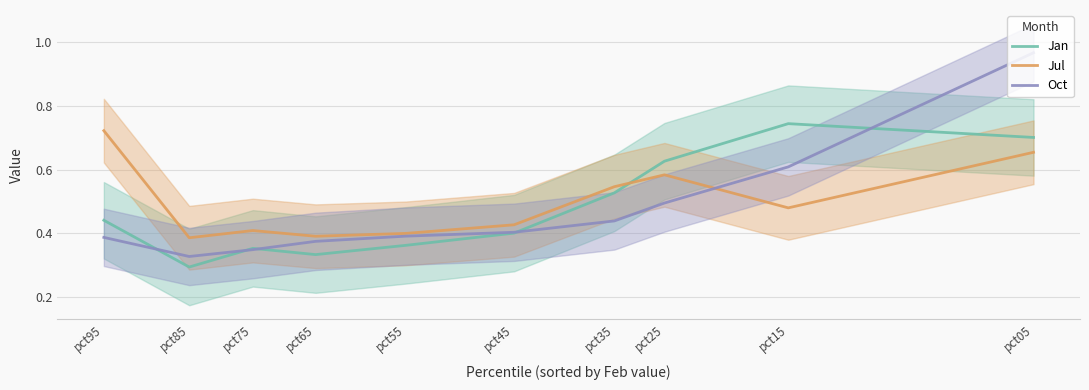

Reading left to right, list all the values displayed in this chart.

Jan: pct95=0.4	pct85=0.3	pct75=0.4	pct65=0.3	pct55=0.4	pct45=0.4	pct35=0.5	pct25=0.6	pct15=0.7	pct05=0.7
Jul: pct95=0.7	pct85=0.4	pct75=0.4	pct65=0.4	pct55=0.4	pct45=0.4	pct35=0.5	pct25=0.6	pct15=0.5	pct05=0.7
Oct: pct95=0.4	pct85=0.3	pct75=0.3	pct65=0.4	pct55=0.4	pct45=0.4	pct35=0.4	pct25=0.5	pct15=0.6	pct05=1.0